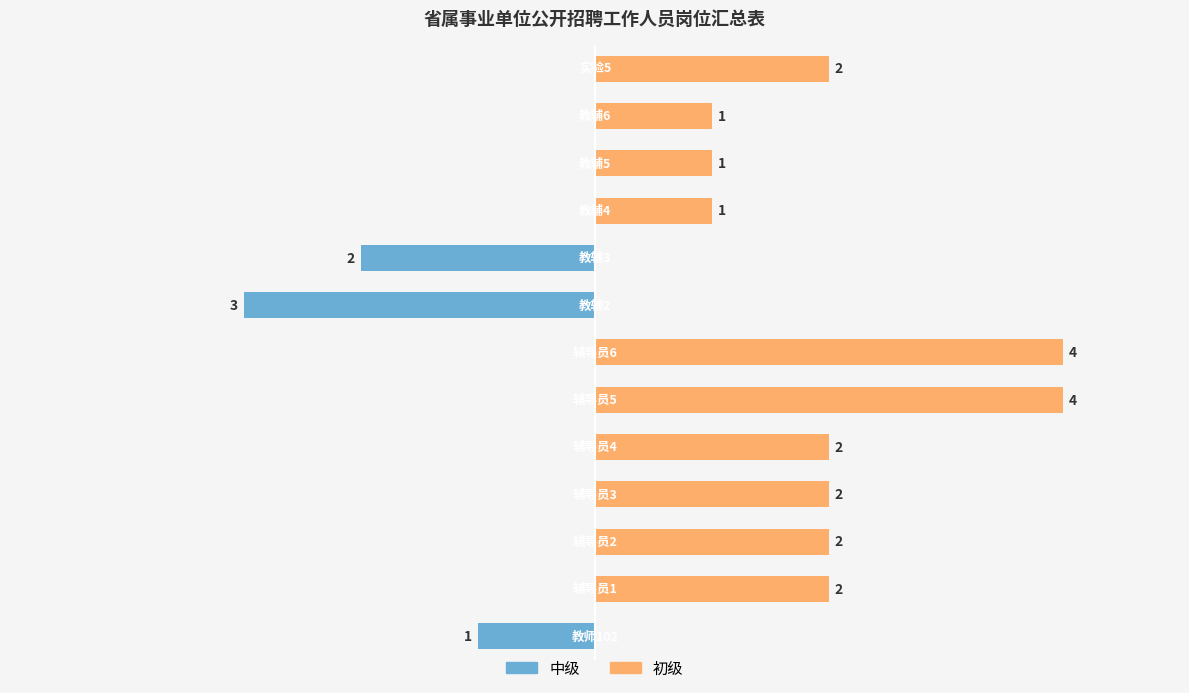

True or false: 初级 has a value of 1 at 10.

False